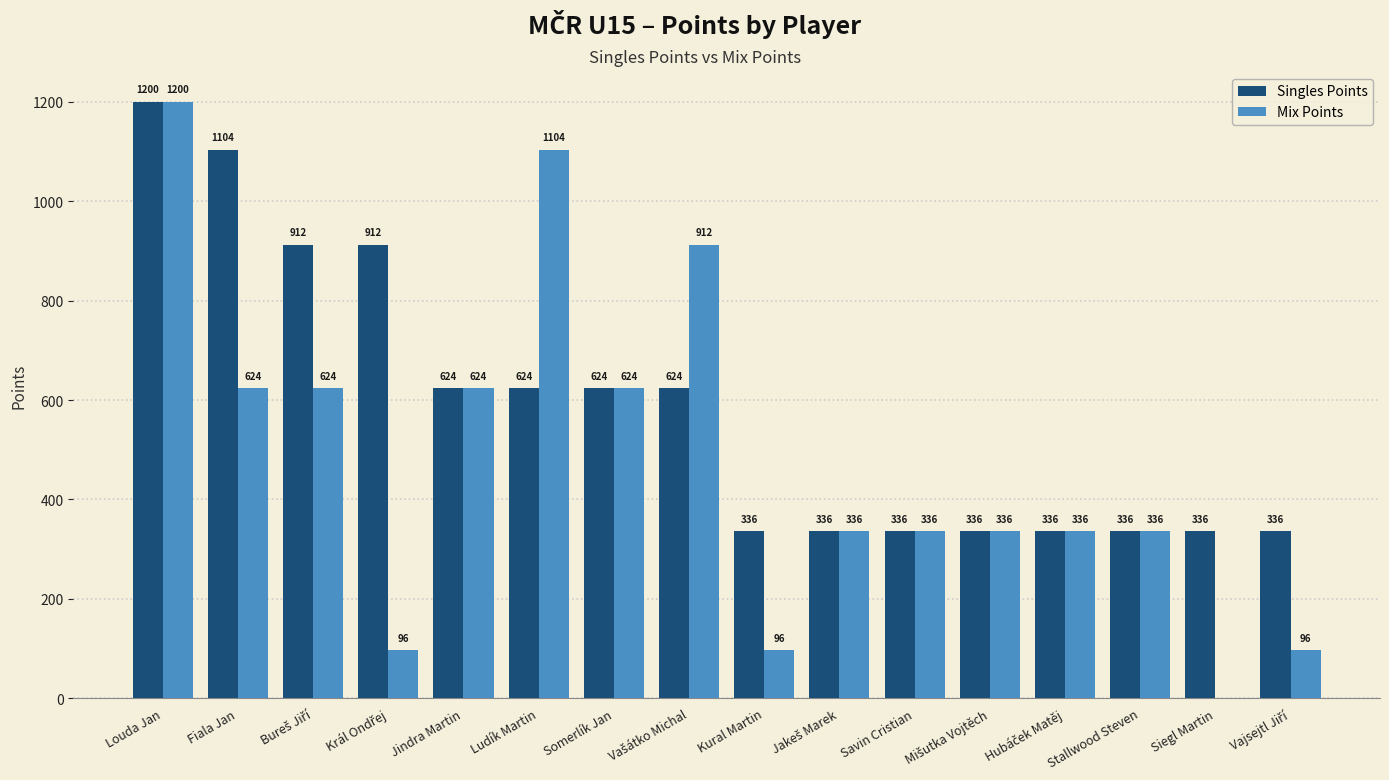

How many series are shown in this chart?

2